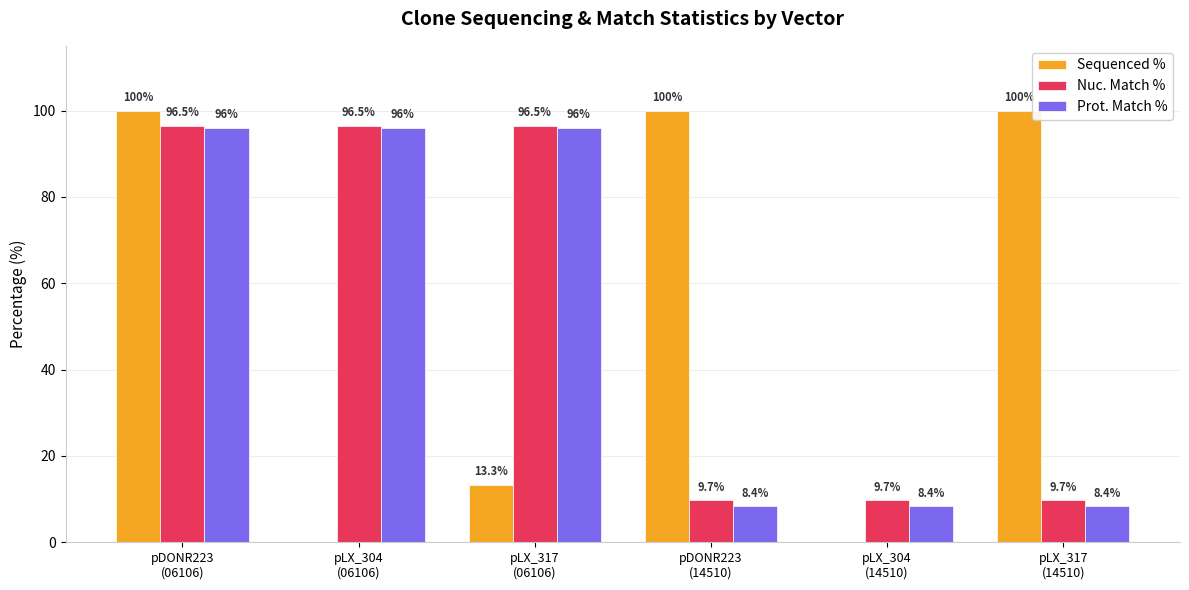

How many Sequenced % values are between 0 and 100?

6